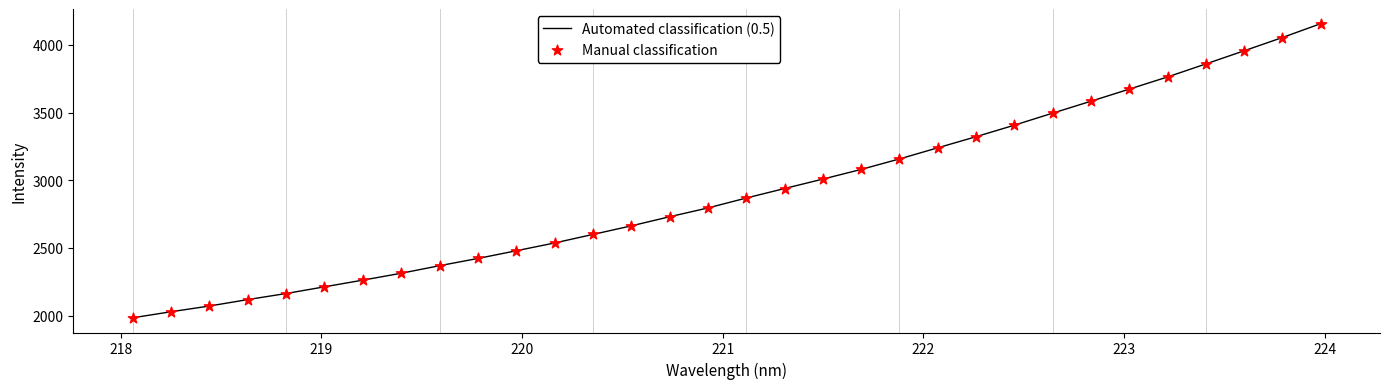

What is the minimum value shown in the chart?

1983.2